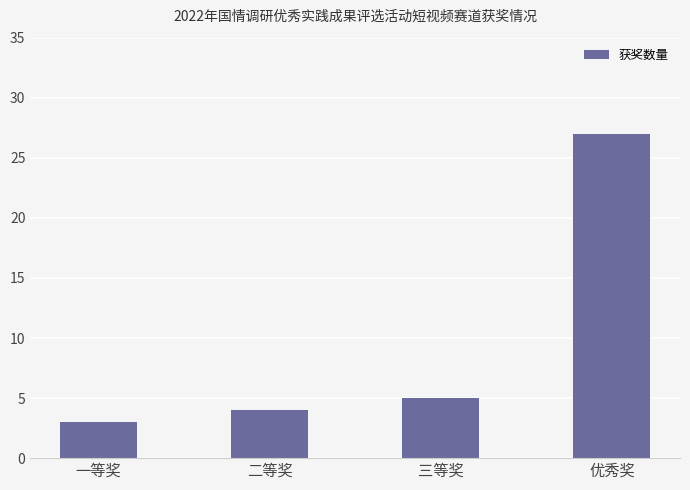

What value does the data have at 优秀奖, to the nearest 5?

25